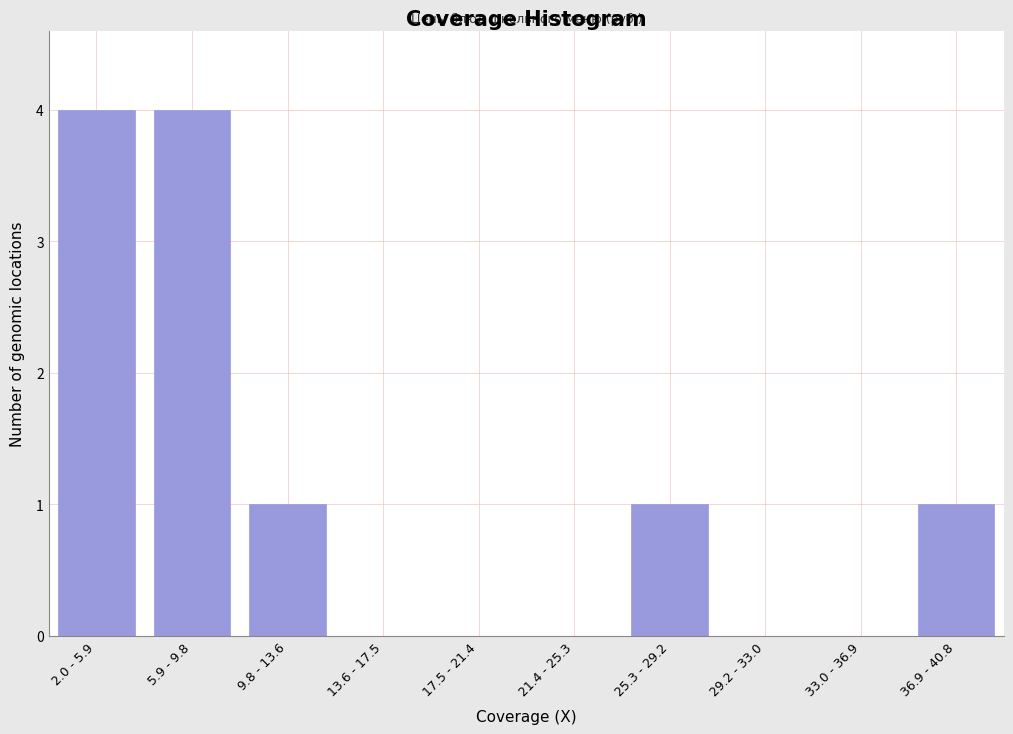

Reading left to right, transcribe all the data shown in this chart.

2.0 - 5.9=4	5.9 - 9.8=4	9.8 - 13.6=1	13.6 - 17.5=0	17.5 - 21.4=0	21.4 - 25.3=0	25.3 - 29.2=1	29.2 - 33.0=0	33.0 - 36.9=0	36.9 - 40.8=1